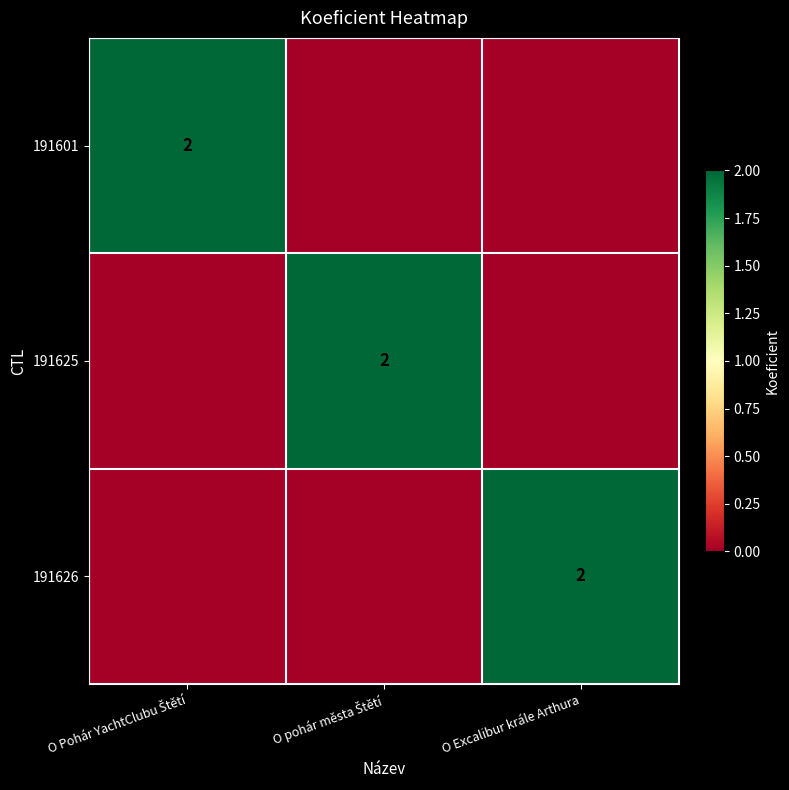

The 191626 series shows 2 at O Excalibur krále Arthura. True or false?

True